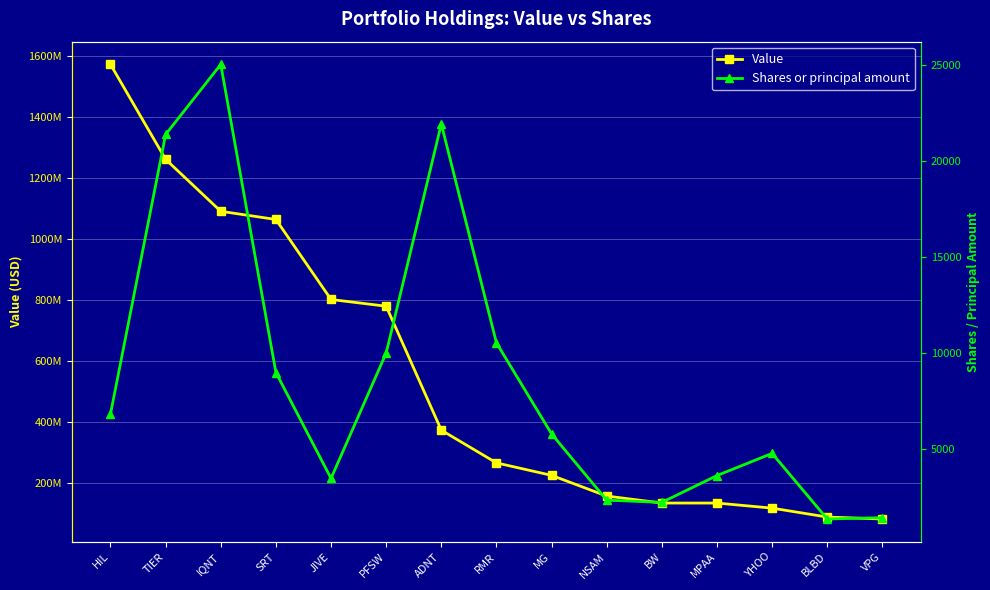

Reading left to right, list all the values displayed in this chart.

Value: HIL=1573337000	TIER=1262043000	IQNT=1091729000	SRT=1064872000	JIVE=802575000	PFSW=780520000	ADNT=374134000	RMR=266868000	MG=226000000	NSAM=158100000	BW=135232000	MPAA=135149000	YHOO=118514000	BLBD=89281000	VPG=82892000
Shares or principal amount: HIL=6844	TIER=21377	IQNT=25022	SRT=8998	JIVE=3491	PFSW=10008	ADNT=21924	RMR=10541	MG=5804	NSAM=2359	BW=2243	MPAA=3638	YHOO=4790	BLBD=1379	VPG=1448